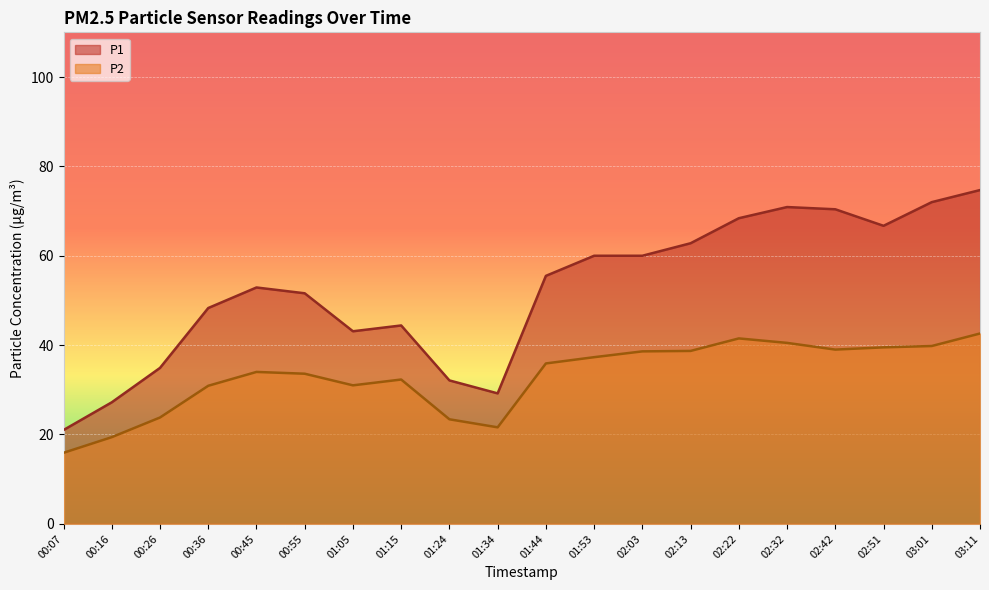

List the series in order of their overall mean, lowest first.

P2, P1